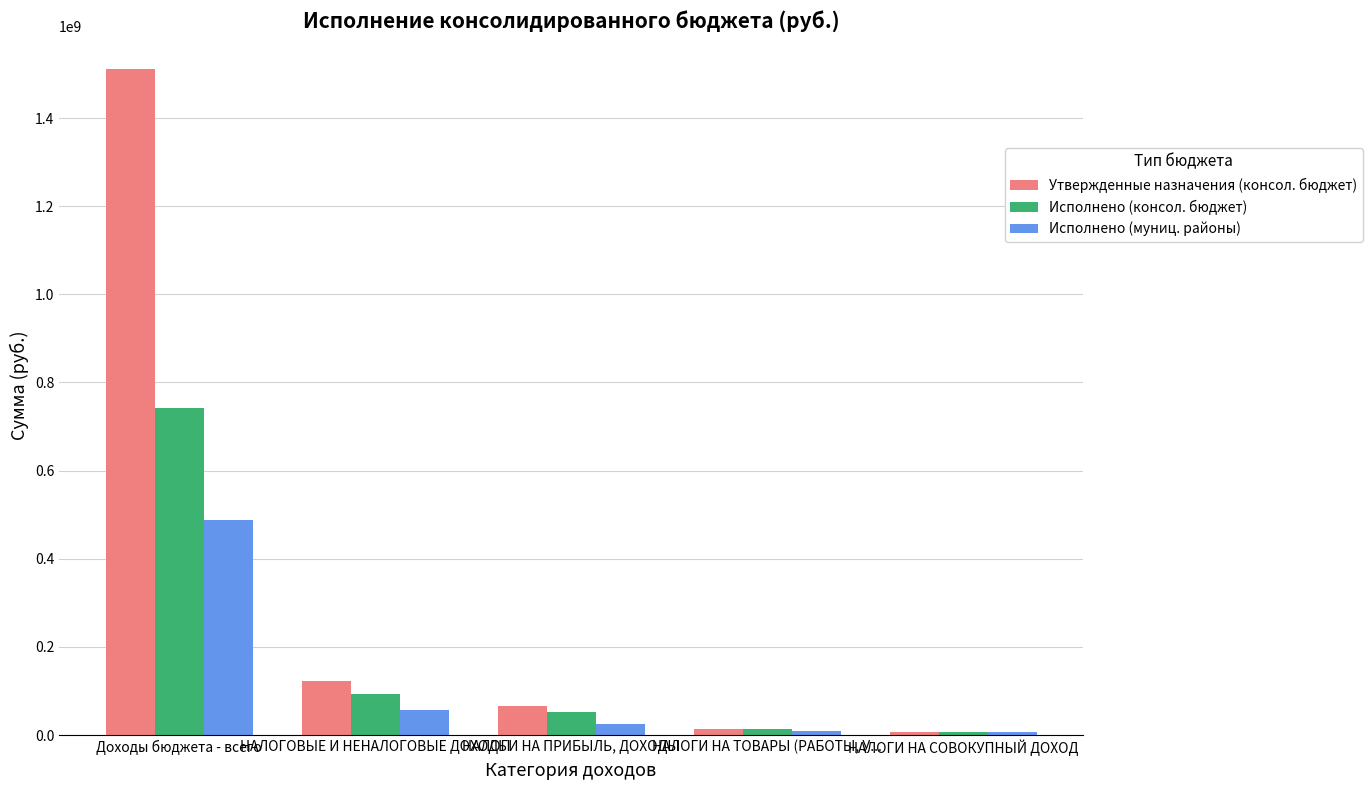

What is the total value across all series at Доходы бюджета - всего?

2740027114.1